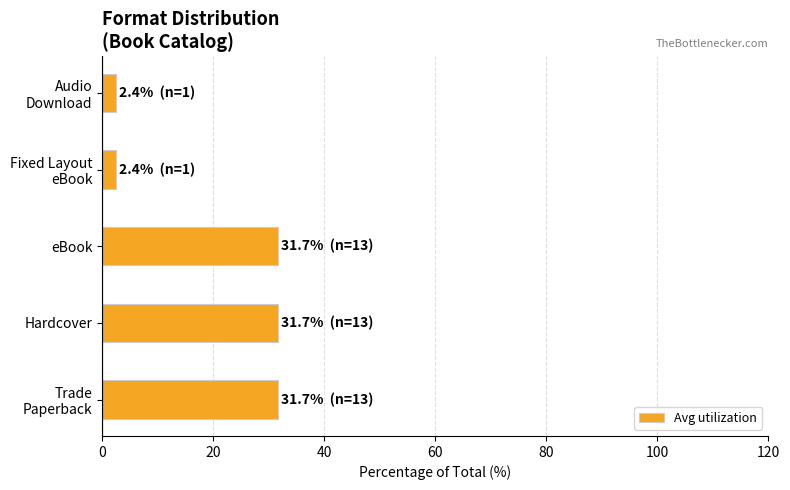

What is the smallest value displayed?

2.4